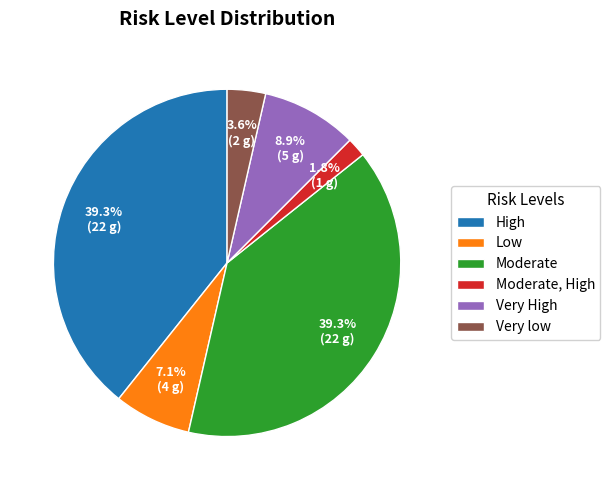

The Moderate, High slice represents 2% of the pie. True or false?

True